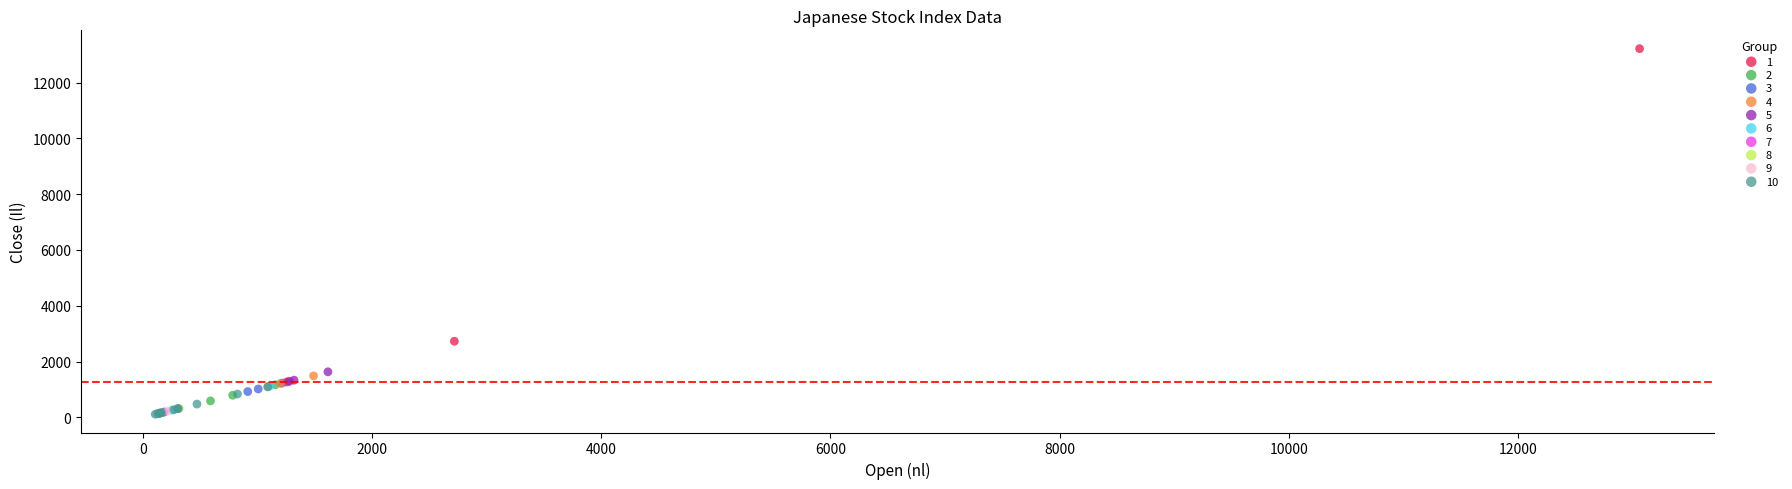

Which series contains the highest Y value?

1